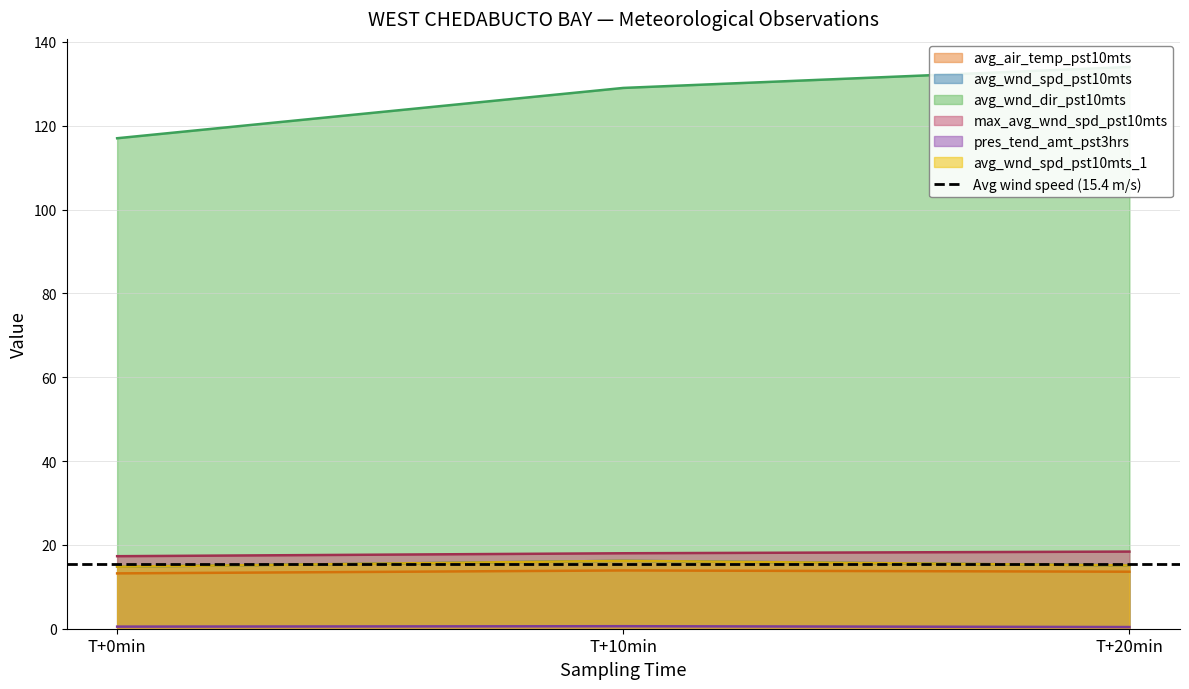

Which series has the largest total across all categories?

avg_wnd_dir_pst10mts